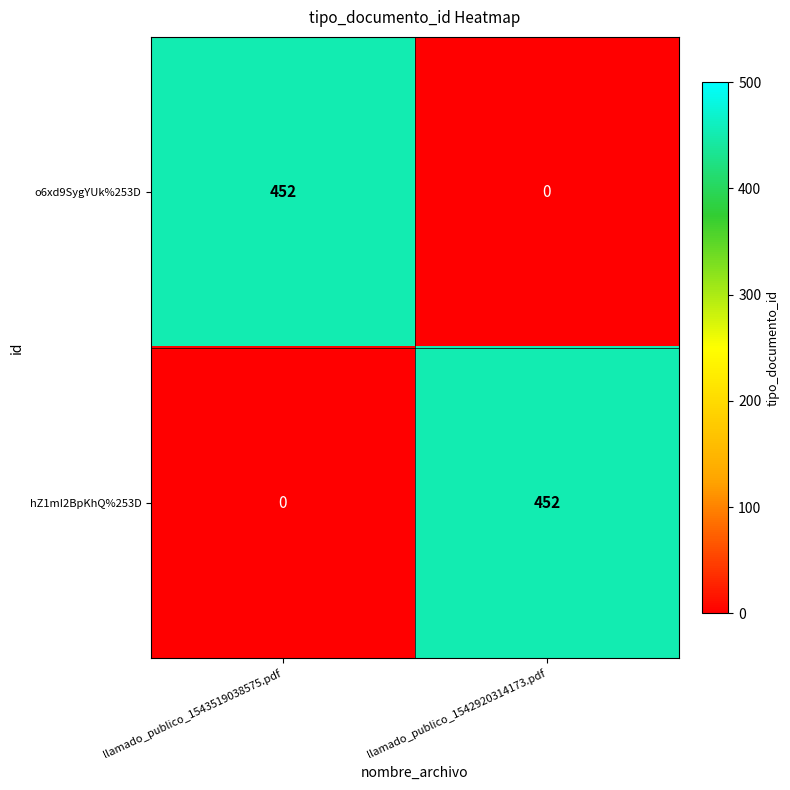

Rank the series by their average value, from lowest to highest.

o6xd9SygYUk%253D, hZ1mI2BpKhQ%253D